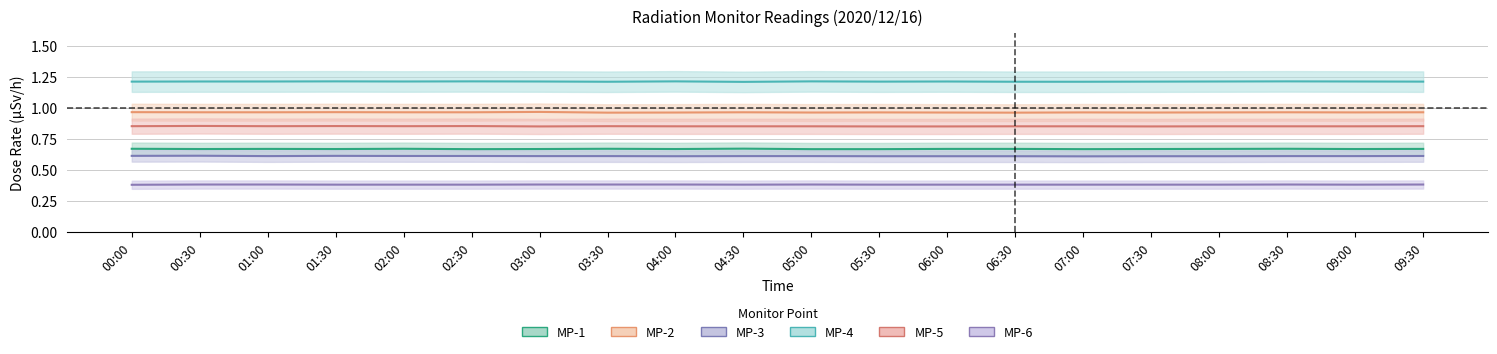

How many interior local valleys does the MP-4 series have?

4